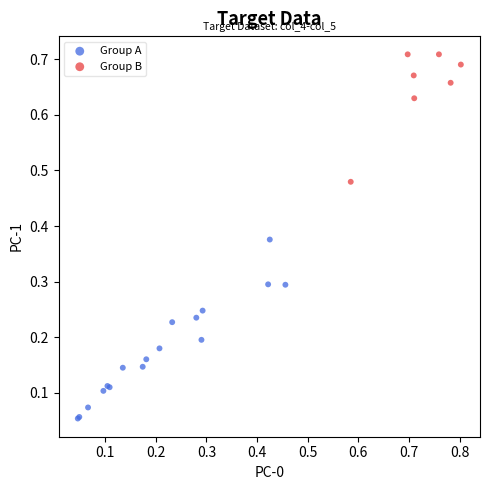

Which series reaches the minimum Y coordinate?

Group A